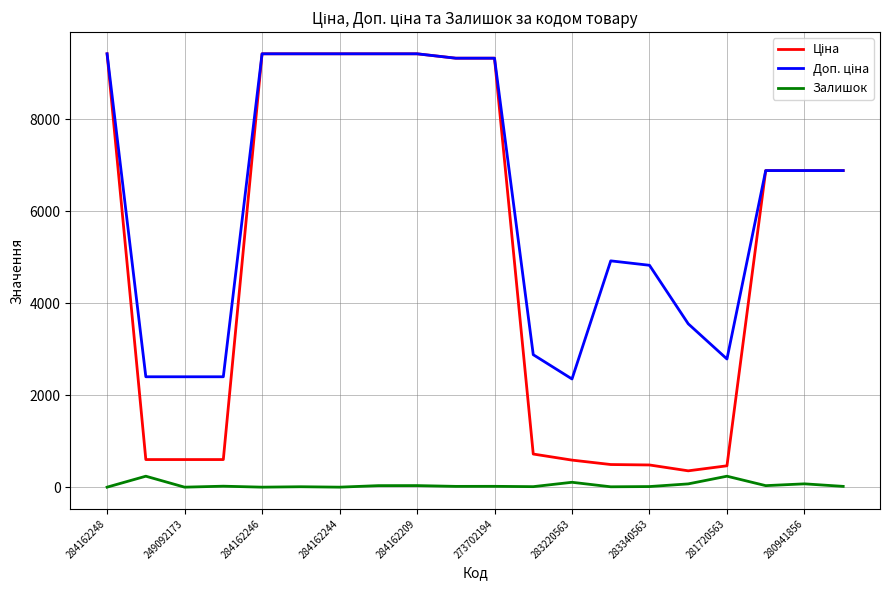

What is the maximum value shown in the chart?

9416.9